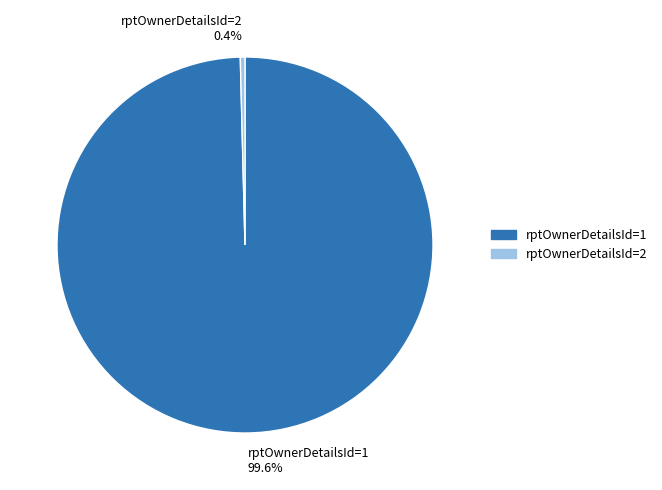

Which has a higher value, rptOwnerDetailsId=2 0.4% or rptOwnerDetailsId=1 99.6%?

rptOwnerDetailsId=1 99.6%